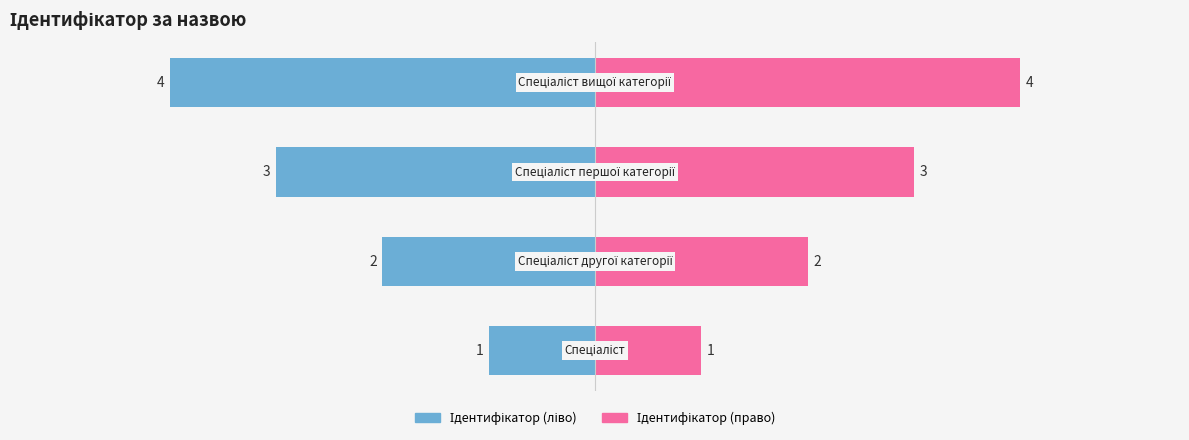

Which series has the widest spread of values?

Ідентифікатор